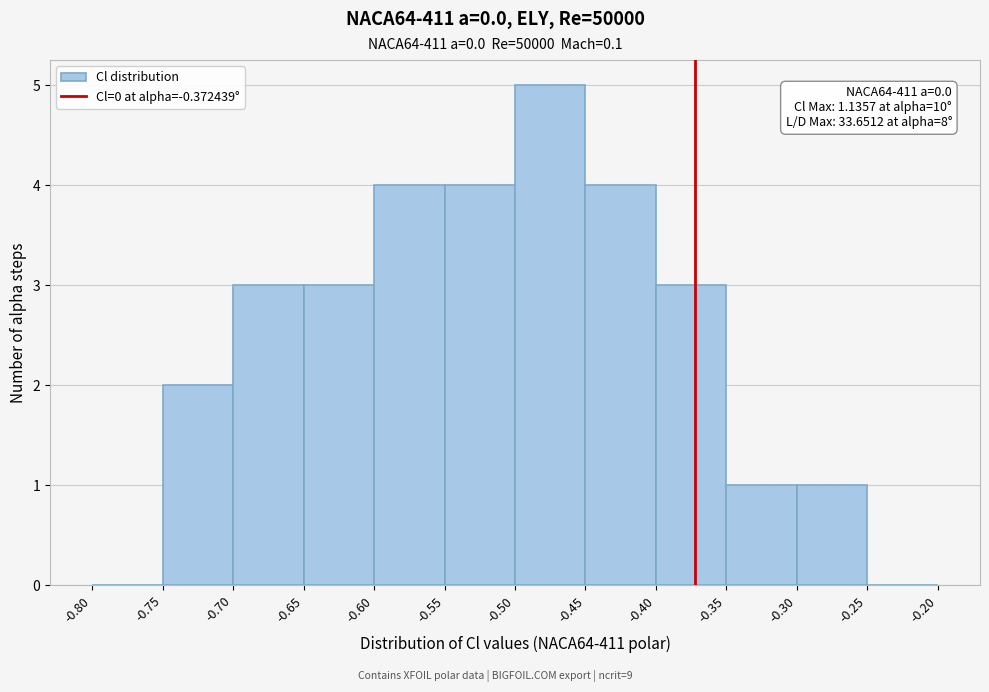

Which range on the x-axis has the tallest bar?

-0.50 to -0.45